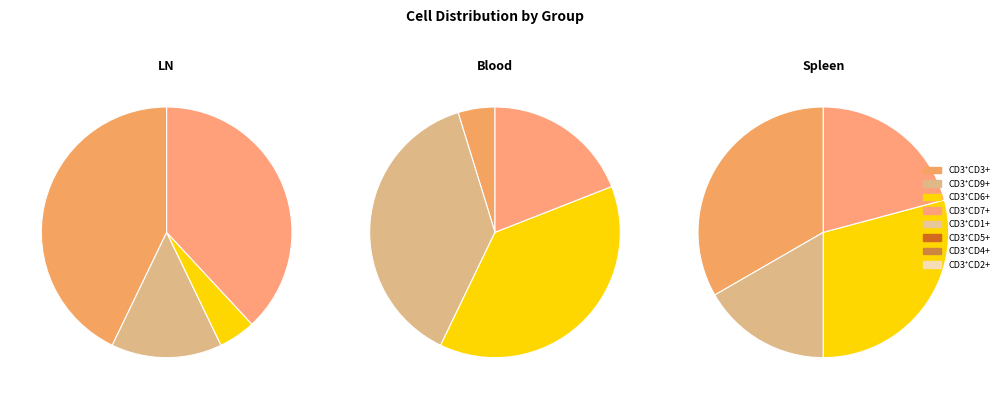

The 5 slice represents 9% of the pie. True or false?

True